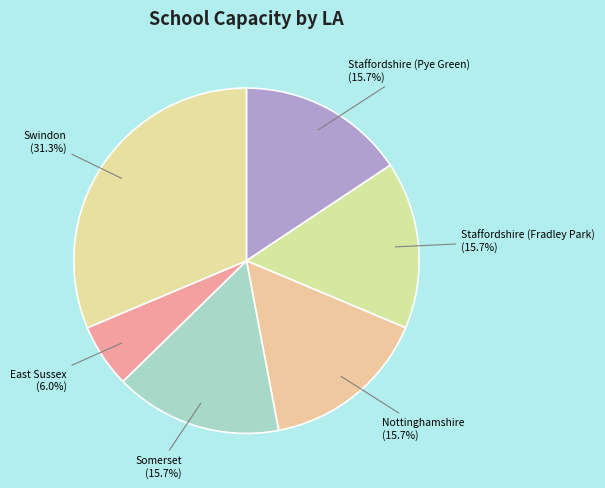

Does any single category account for the majority?

No